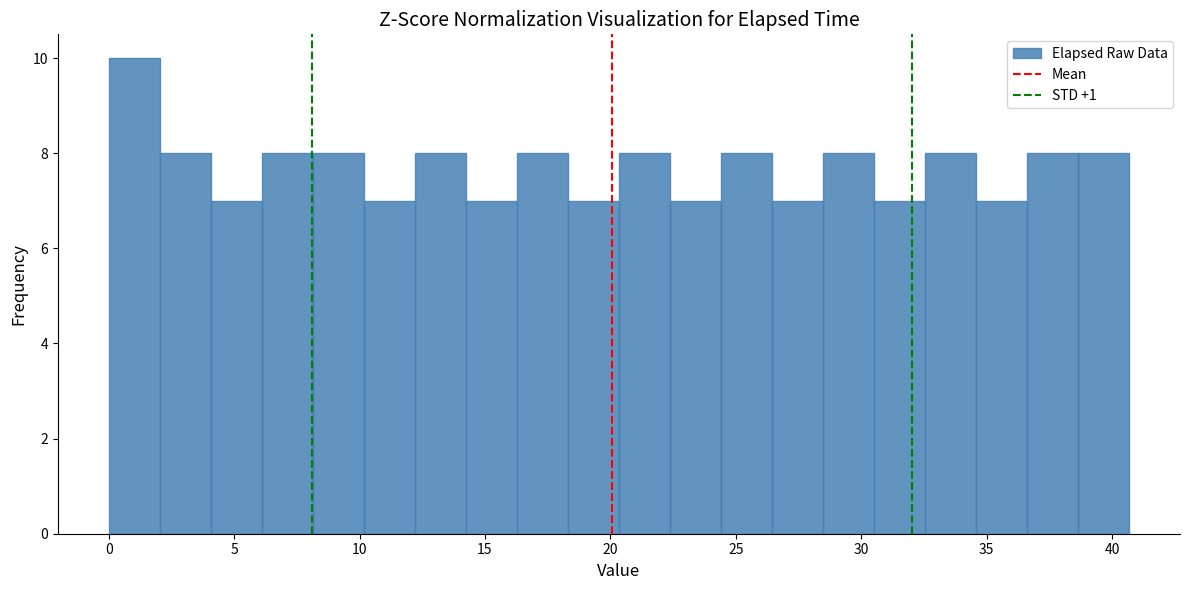

Reading left to right, transcribe this chart: for each bar, give the range it covers on the x-axis and its height. Neither the bar edges nor the heights are printed on the chart, so give them approximately, as read against the axes.

0.0 to 2.0: 10
2.0 to 4.0: 8
4.0 to 6.0: 7
6.0 to 8.0: 8
8.0 to 10.0: 8
10.0 to 12.0: 7
12.0 to 14.0: 8
14.0 to 16.5: 7
16.5 to 18.5: 8
18.5 to 20.5: 7
20.5 to 22.5: 8
22.5 to 24.5: 7
24.5 to 26.5: 8
26.5 to 28.5: 7
28.5 to 30.5: 8
30.5 to 32.5: 7
32.5 to 34.5: 8
34.5 to 36.5: 7
36.5 to 38.5: 8
38.5 to 40.5: 8